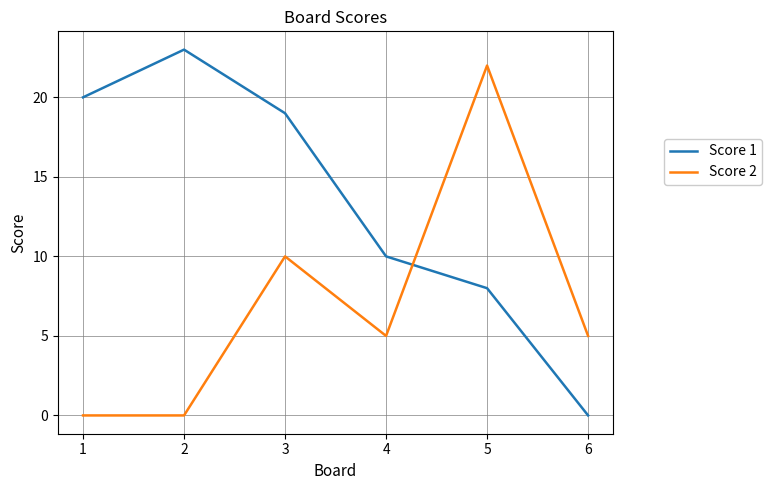

Reading left to right, what are all the values shown in this chart?

Score 1: 20	23	19	10	8	0
Score 2: 0	0	10	5	22	5